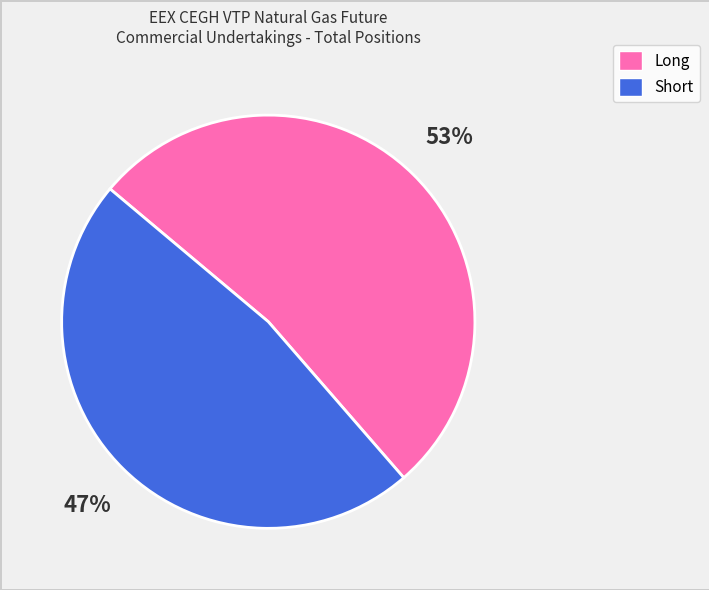

To the nearest percent, what is the combined percentage of Short and Long?

100%